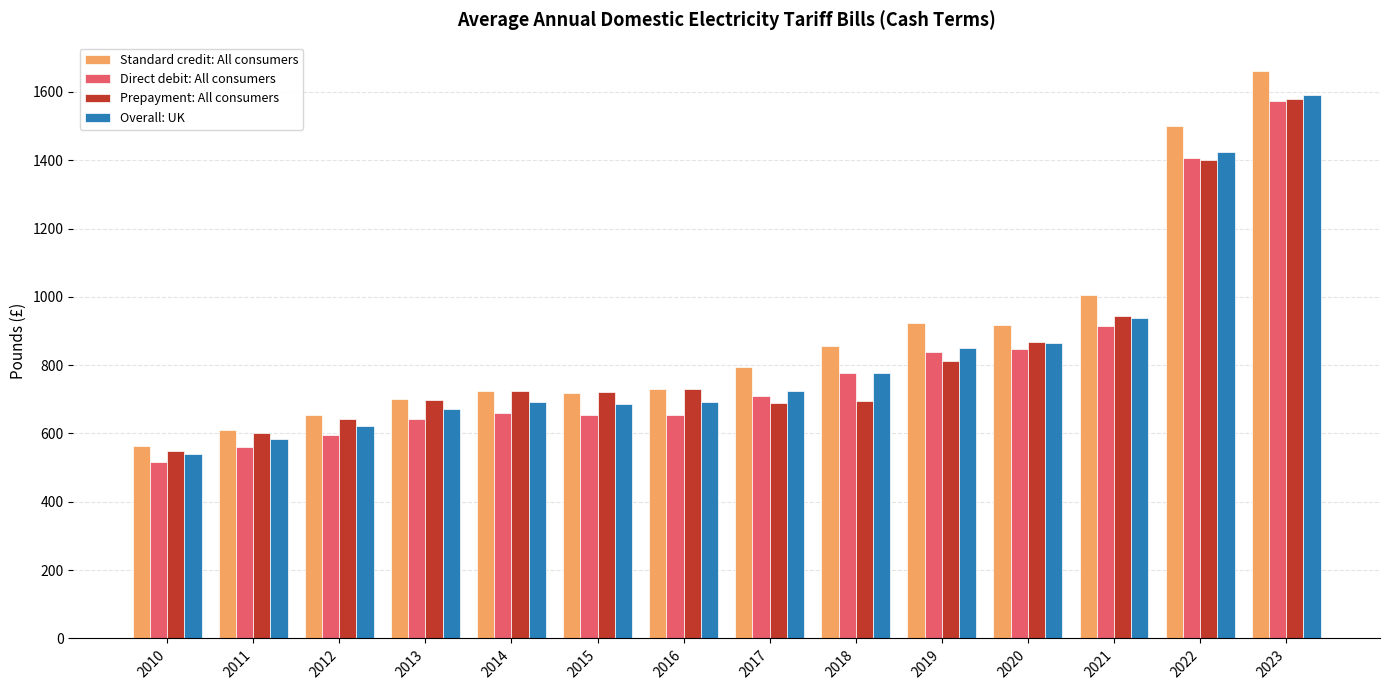

How many groups of bars are there?

14